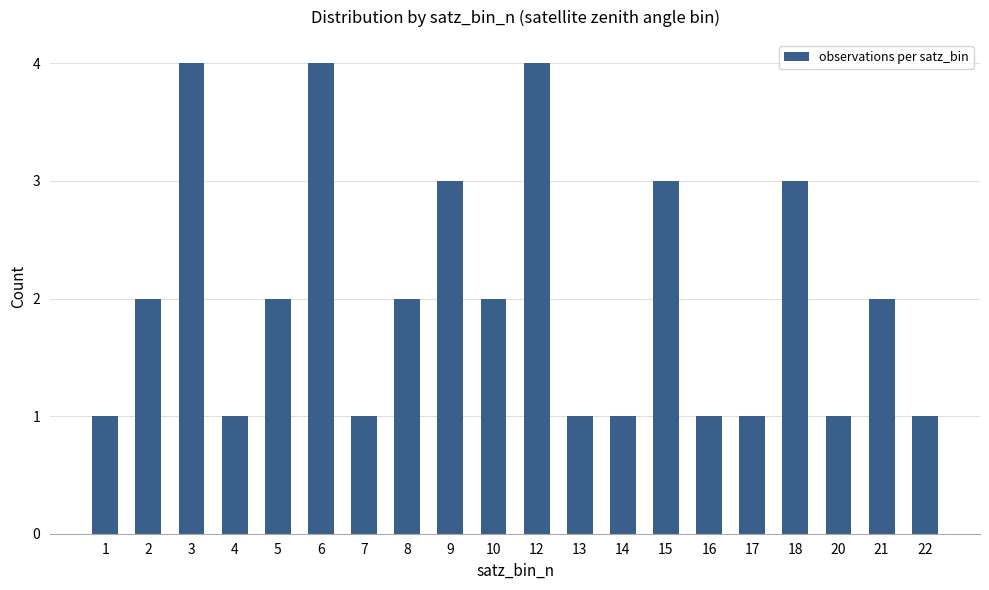

Is it true that the value at 22 is 0?

False